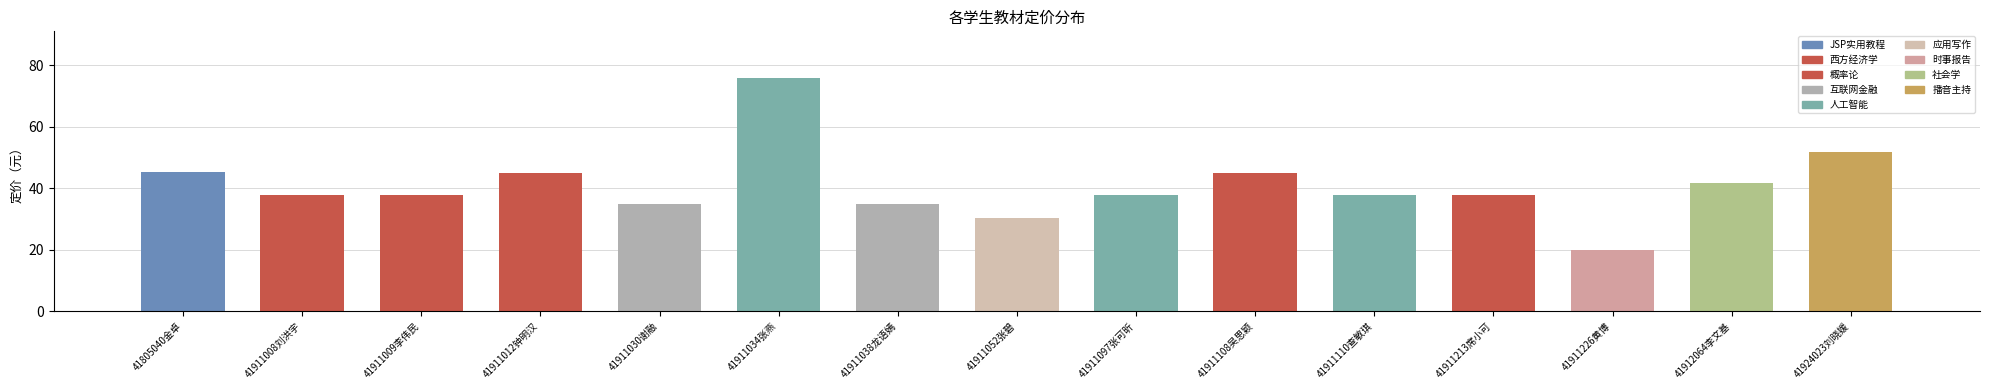

What is the sum of all values?

614.3